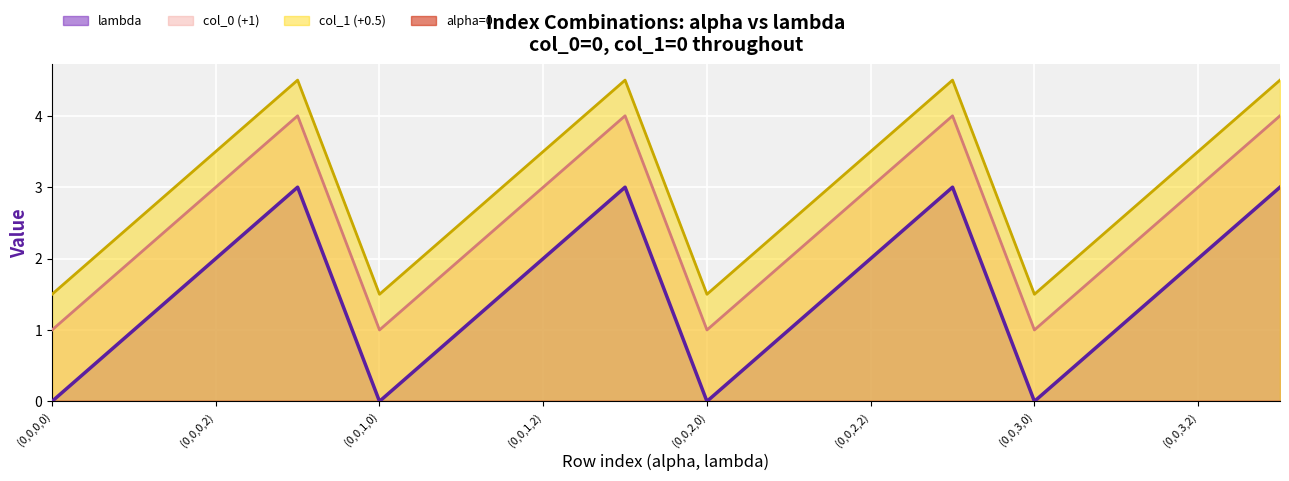

What position from the right is (0,0,0,0)?

16